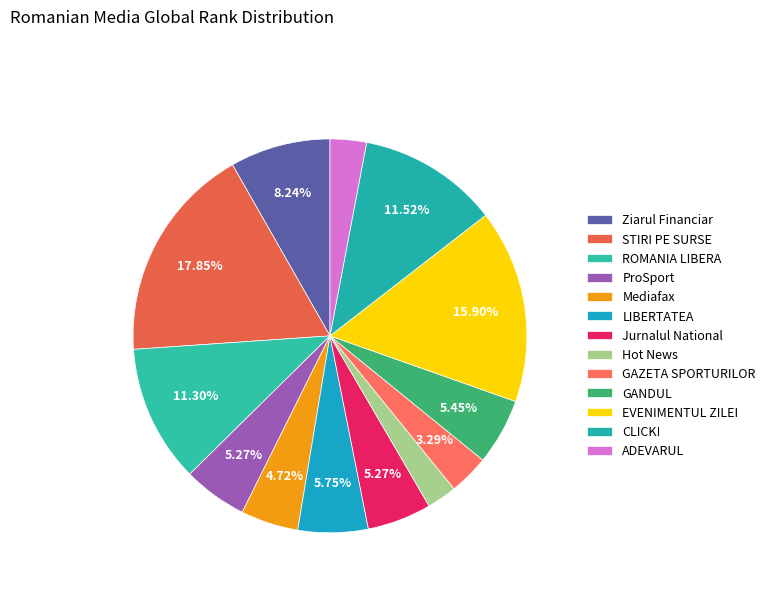

Which slice is the largest?

STIRI PE SURSE